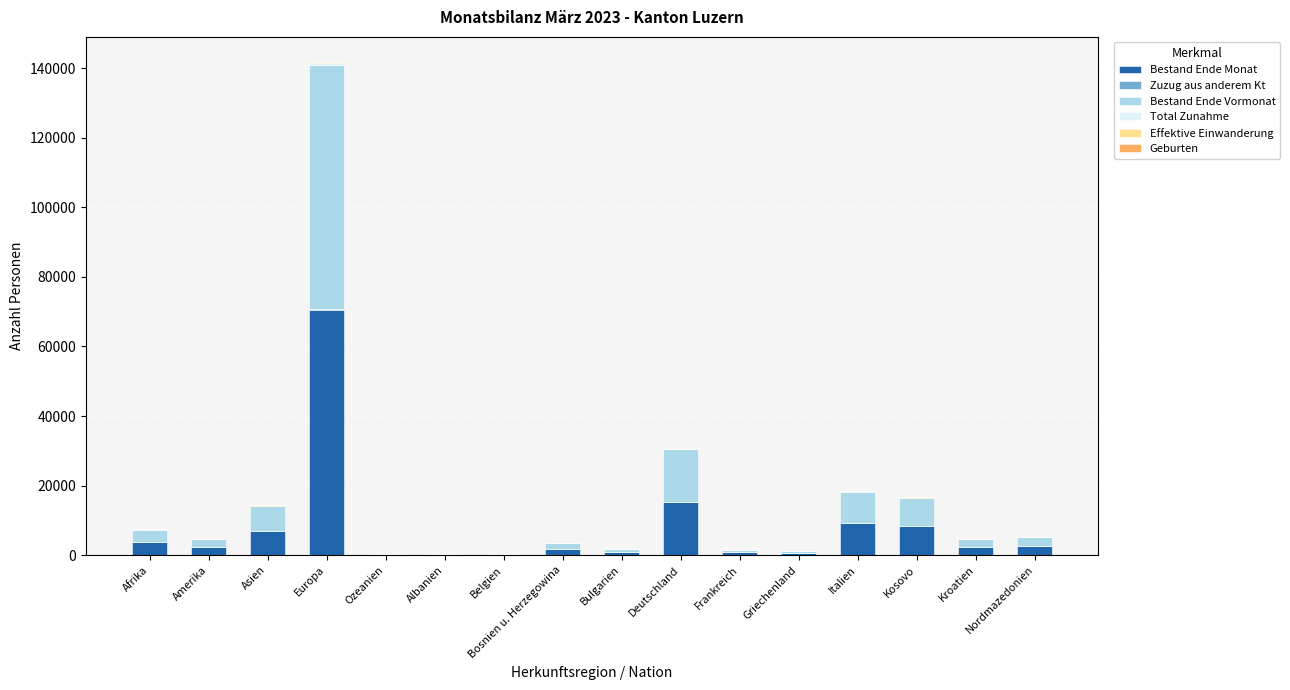

Count the number of categories in the chart.

16